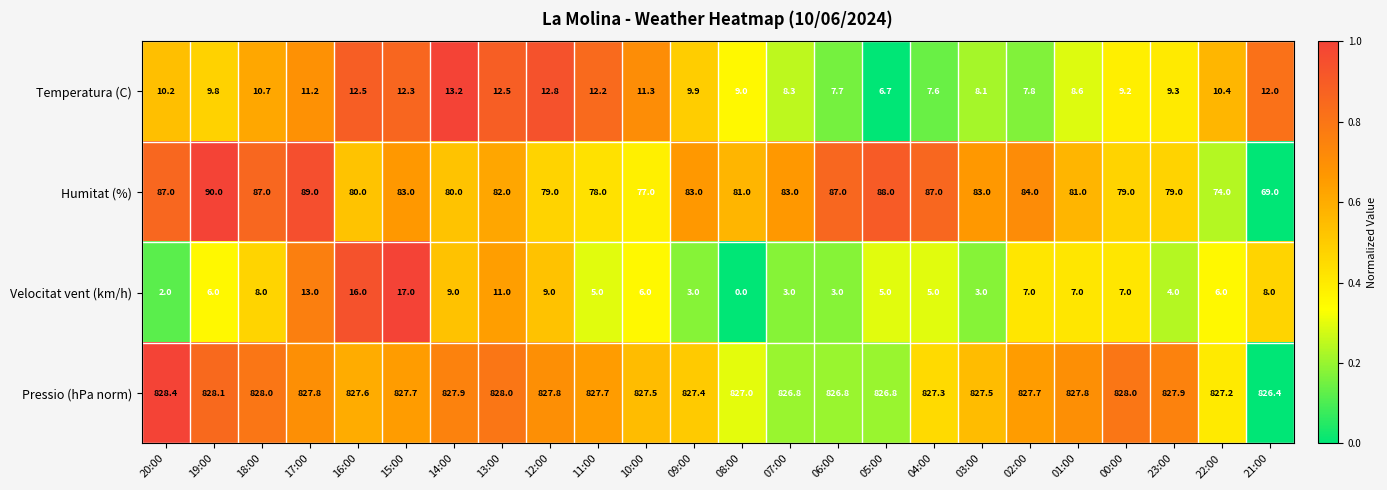

Where does the Pressio (hPa norm) series first go above 827?

20:00